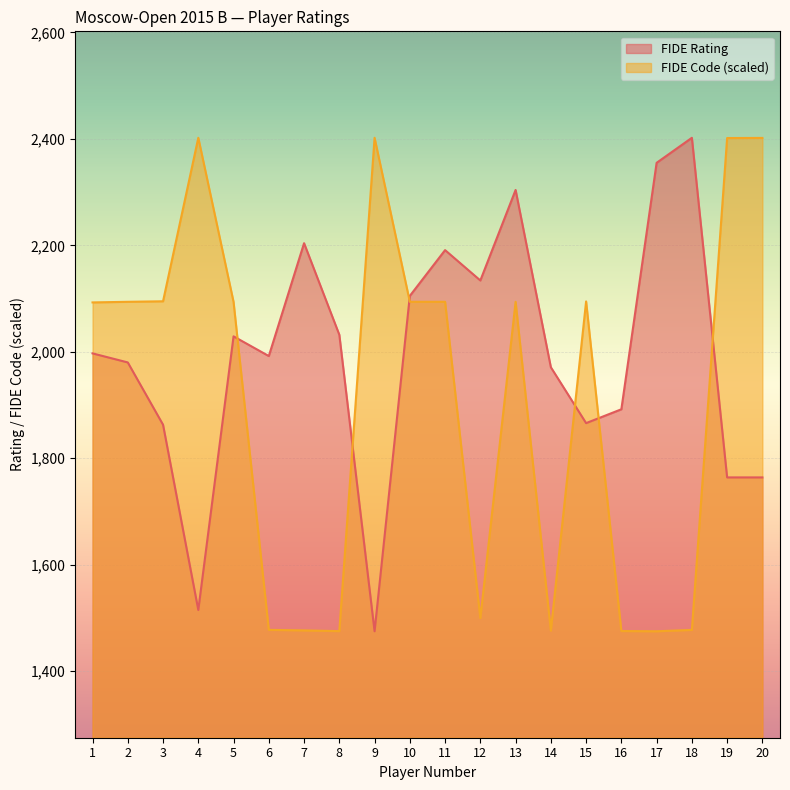

Which label corresponds to the smallest value in the chart?

9